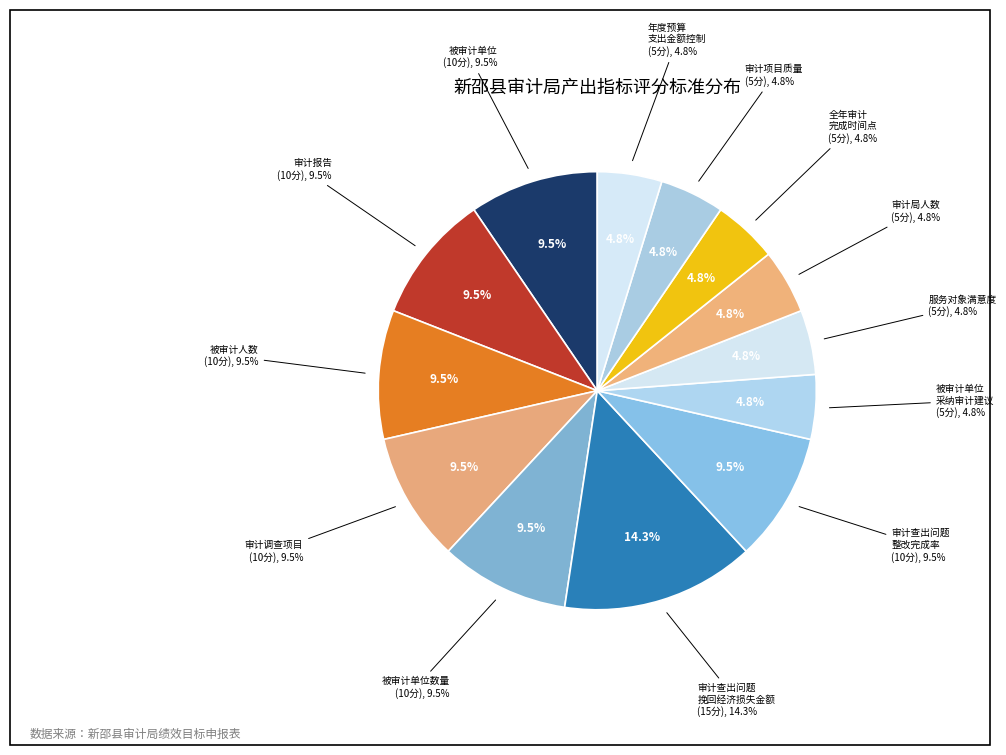

Which slice is the largest?

审计查出问题挽回经济损失金额